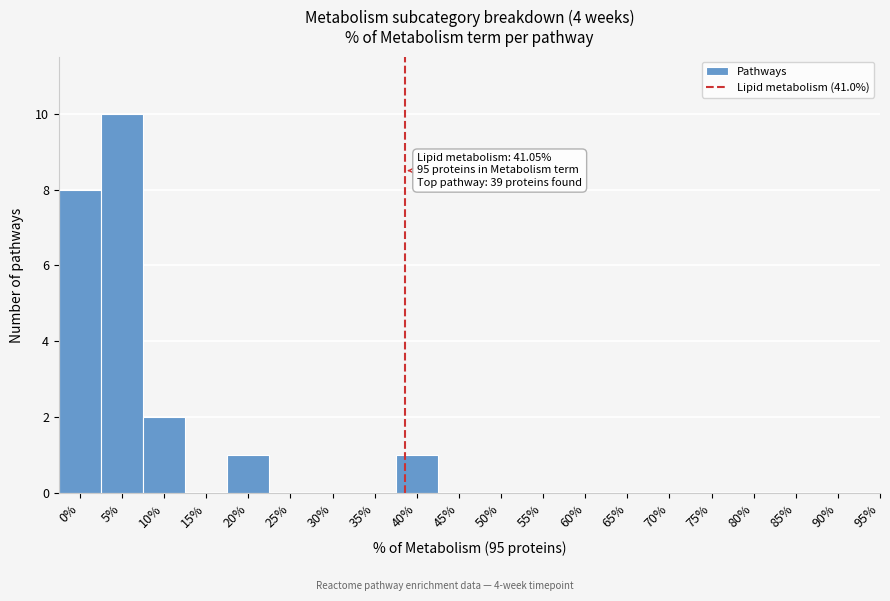

Reading left to right, extract all data points from this chart.

0%=8	5%=10	10%=2	15%=0	20%=1	25%=0	30%=0	35%=0	40%=1	45%=0	50%=0	55%=0	60%=0	65%=0	70%=0	75%=0	80%=0	85%=0	90%=0	95%=0